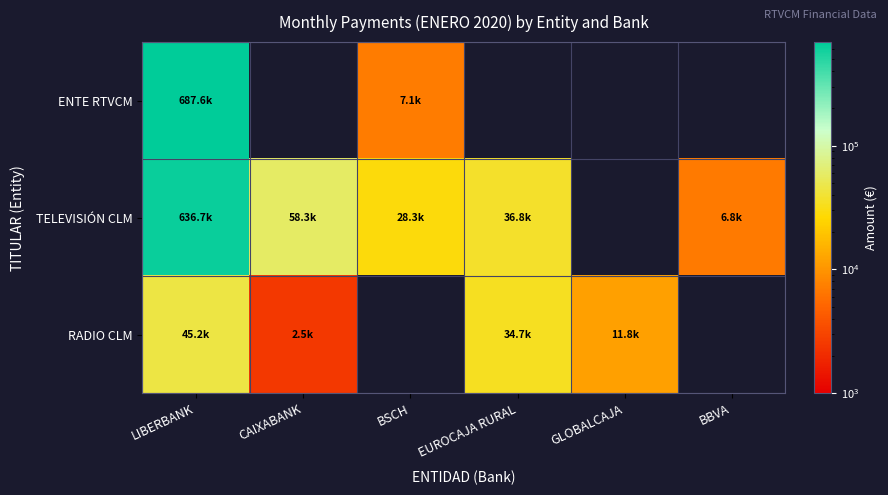

Which category has the highest value across all series?

LIBERBANK